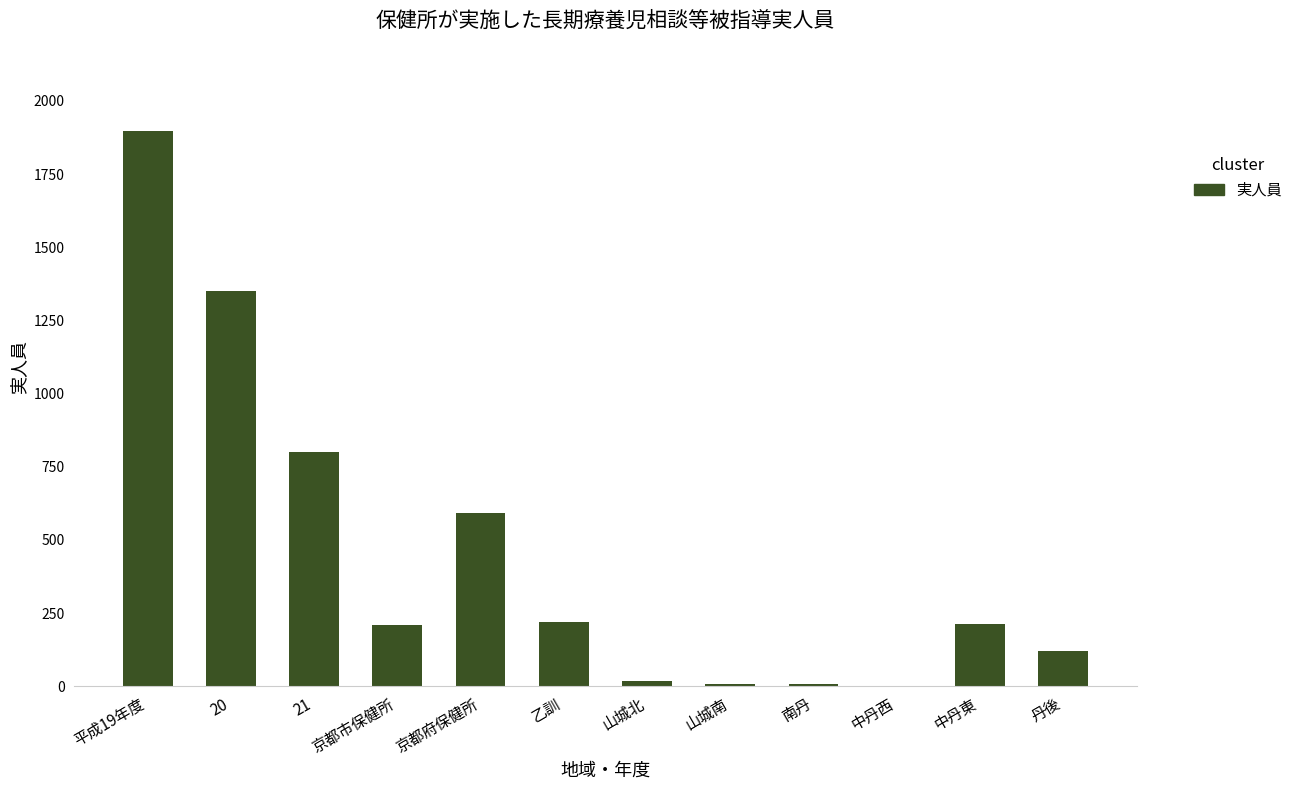

True or false: the data shows 19 at 山城北.

True